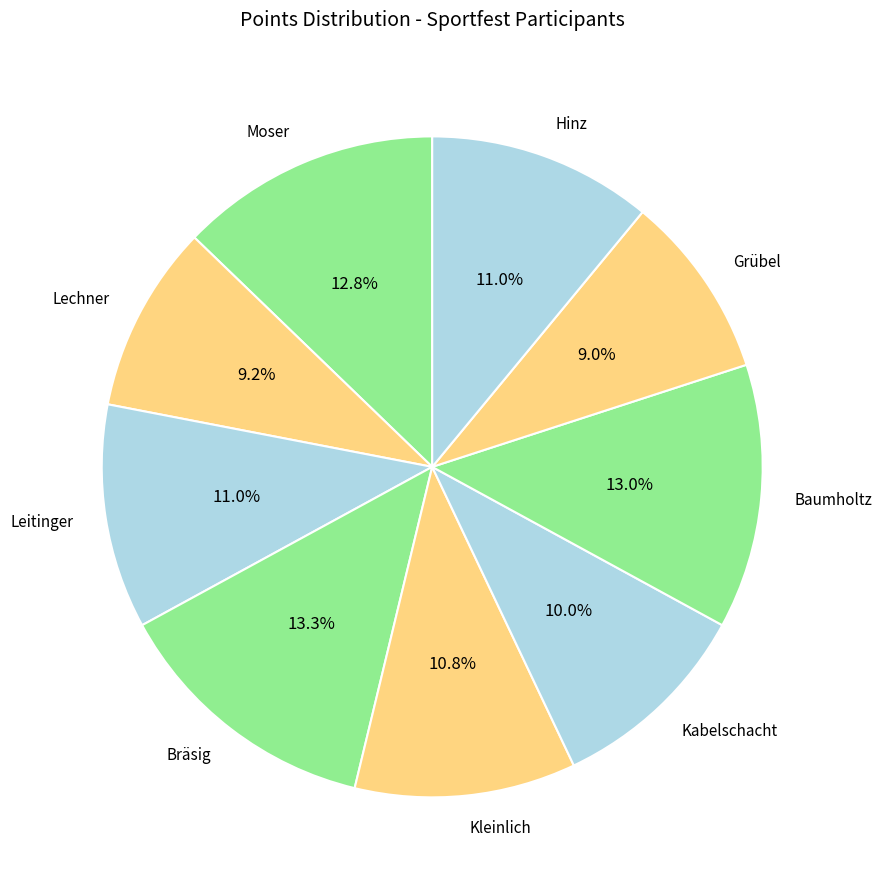

Approximately how many times larger is the value at Kleinlich compared to Lechner?

1.2